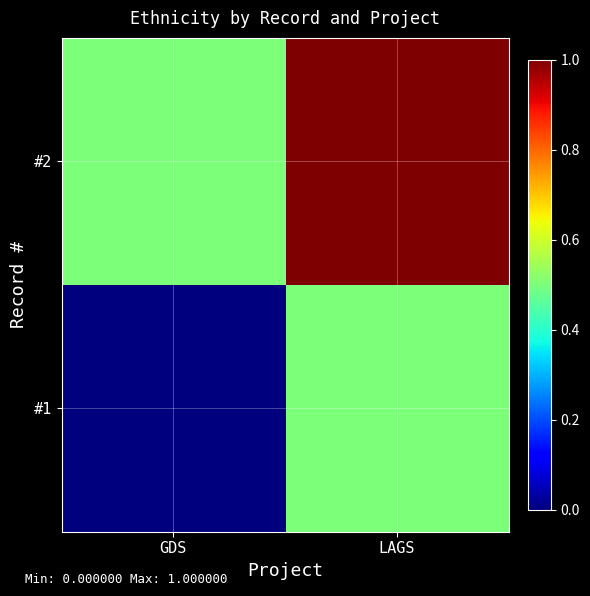

Rank the series by their average value, from lowest to highest.

#1, #2